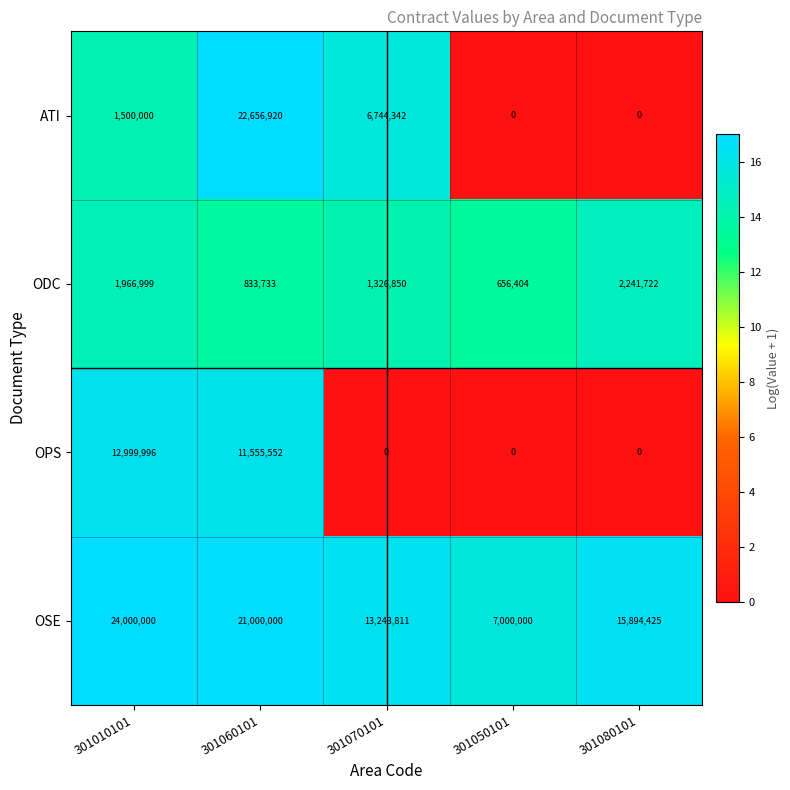

Which series has the widest spread of values?

ATI